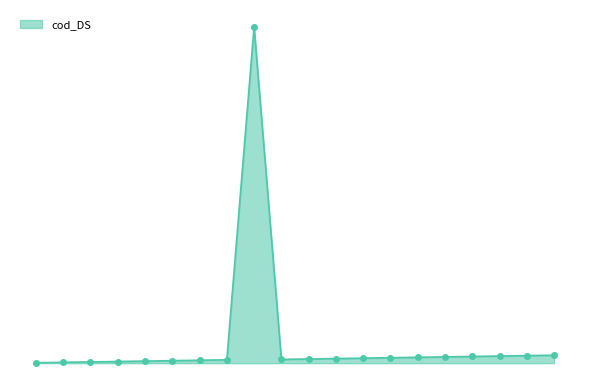

What is the difference between the second highest and minimum values?

18